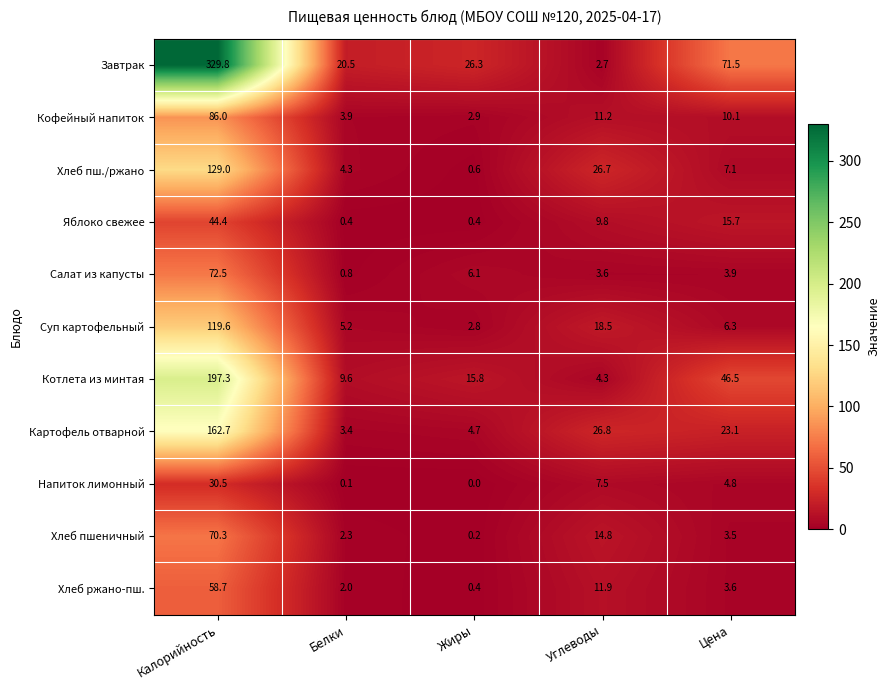

What is the difference between the highest and lowest values at Цена?

68.0